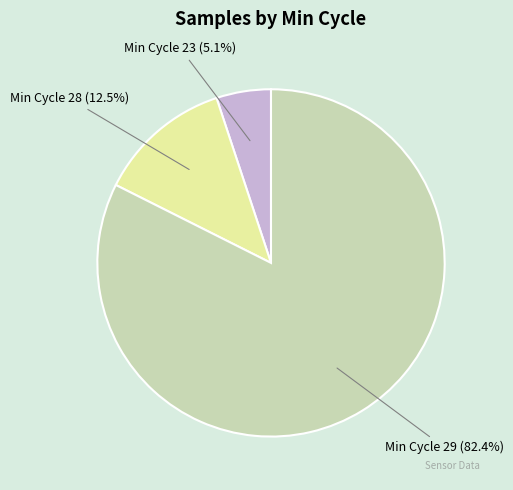

Count the number of slices in the pie.

3